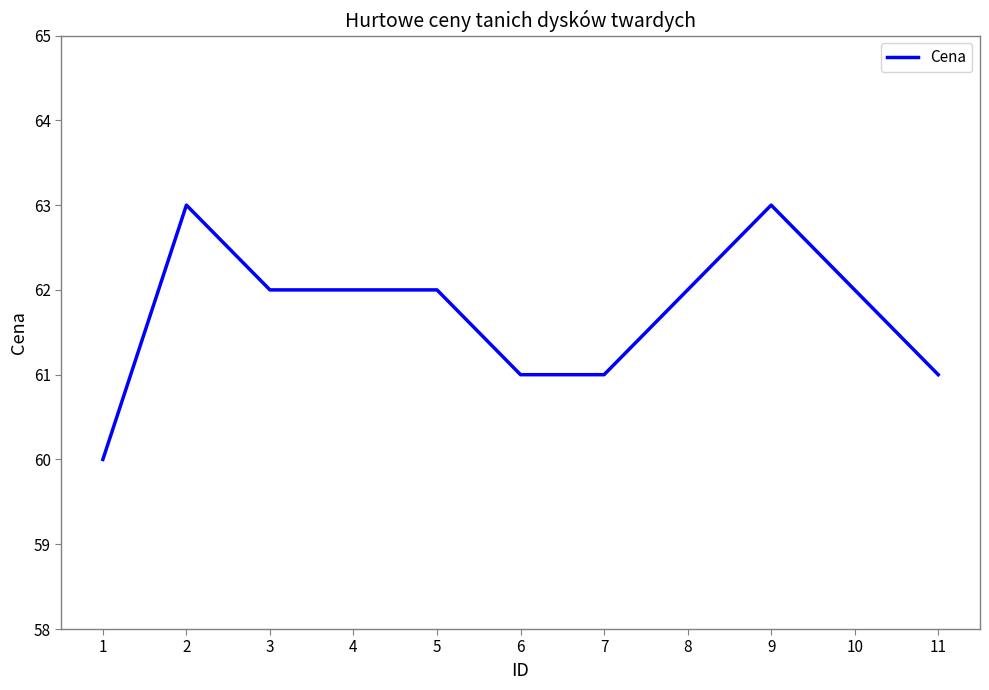

The value at 5 is 62. True or false?

True